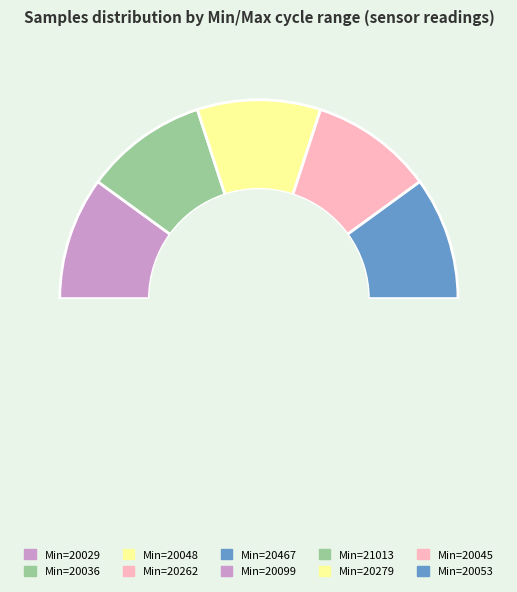

To the nearest percent, what is the average slice percentage?

10%